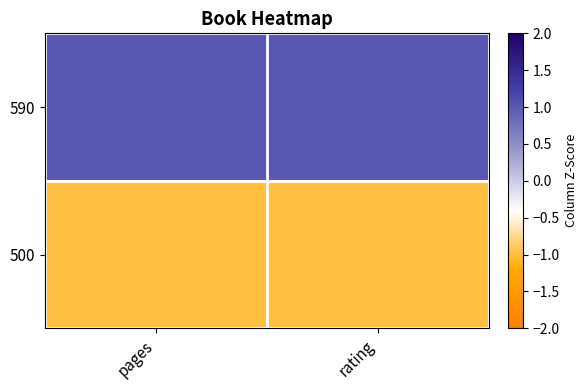

Reading left to right, transcribe all the data shown in this chart.

590: pages=1	rating=1
500: pages=-1	rating=-1